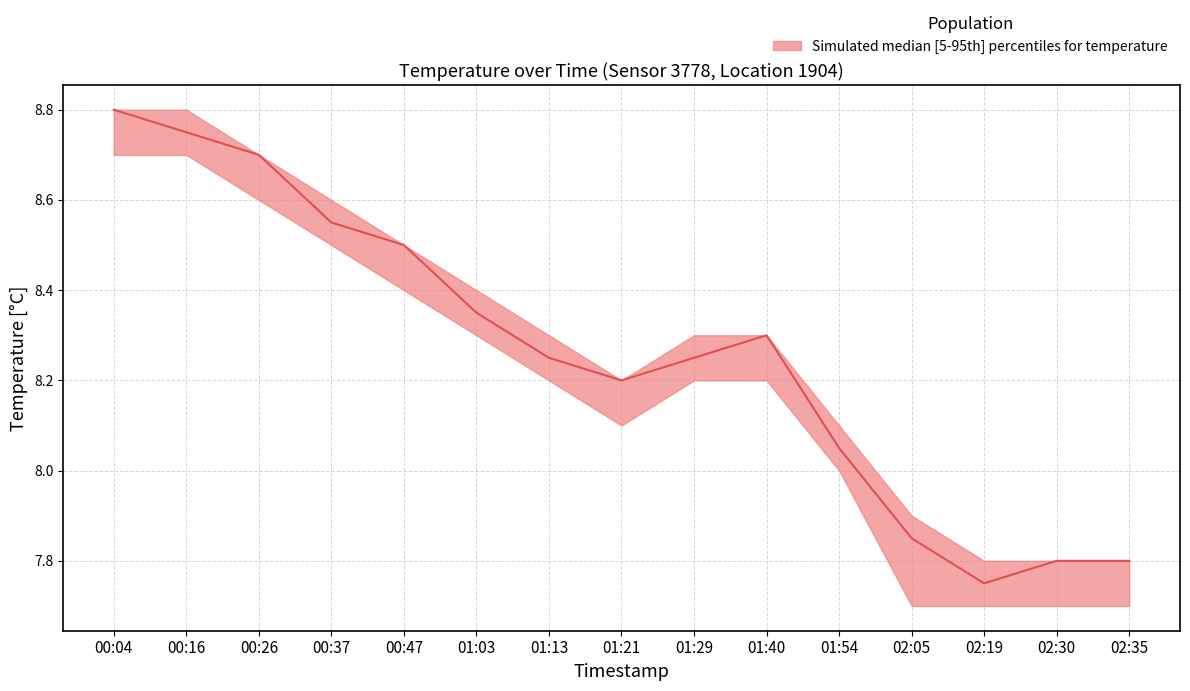

What position from the left is 01:54?

11